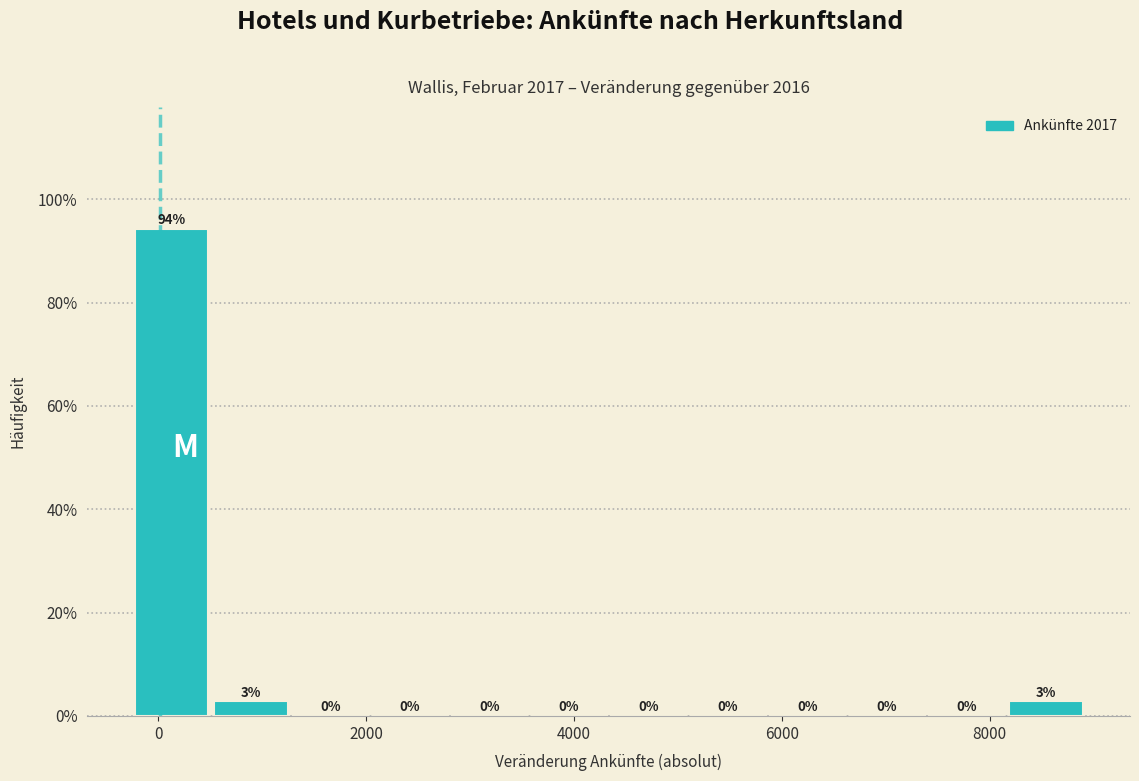

Around what value on the x-axis is the tallest bar? Give the approximate position of its centre, as read against the axis.

200